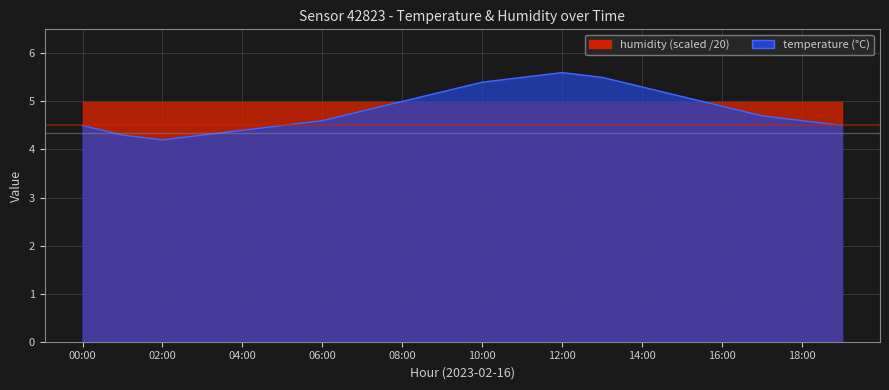

What is the change in value from 12:00 to 16:00?

-0.7